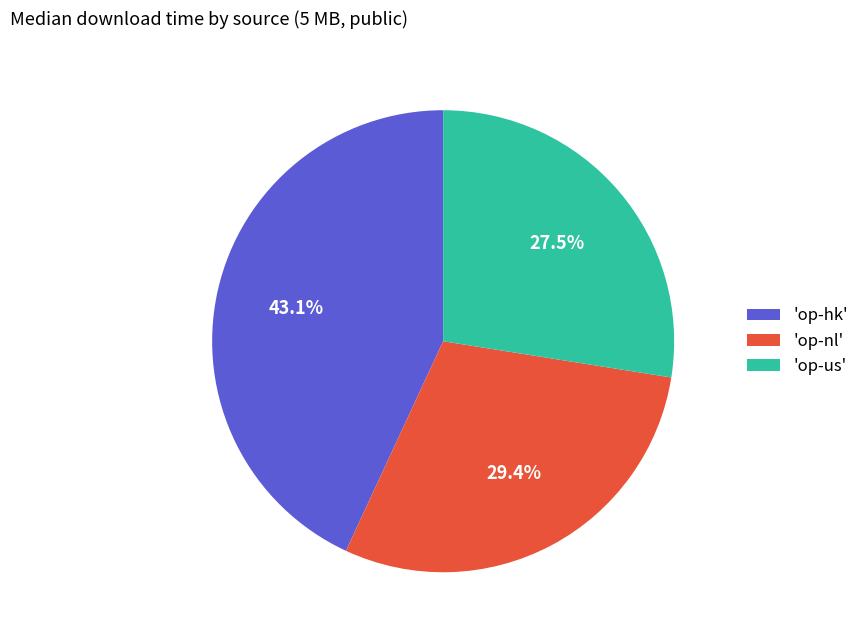

Rank the categories by value from lowest to highest.

'op-us', 'op-nl', 'op-hk'